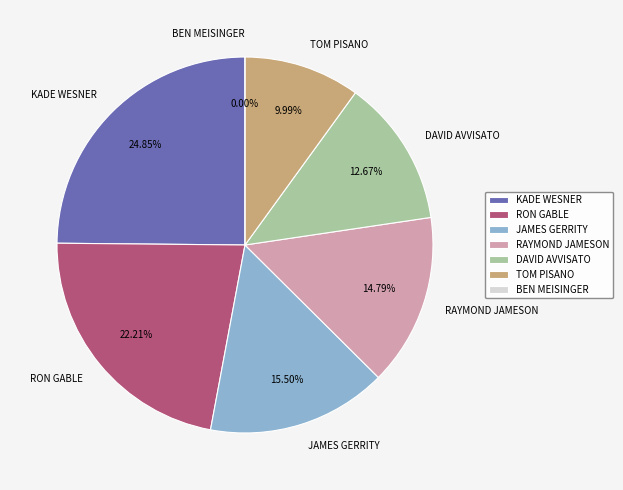

How many slices are in this pie chart?

7